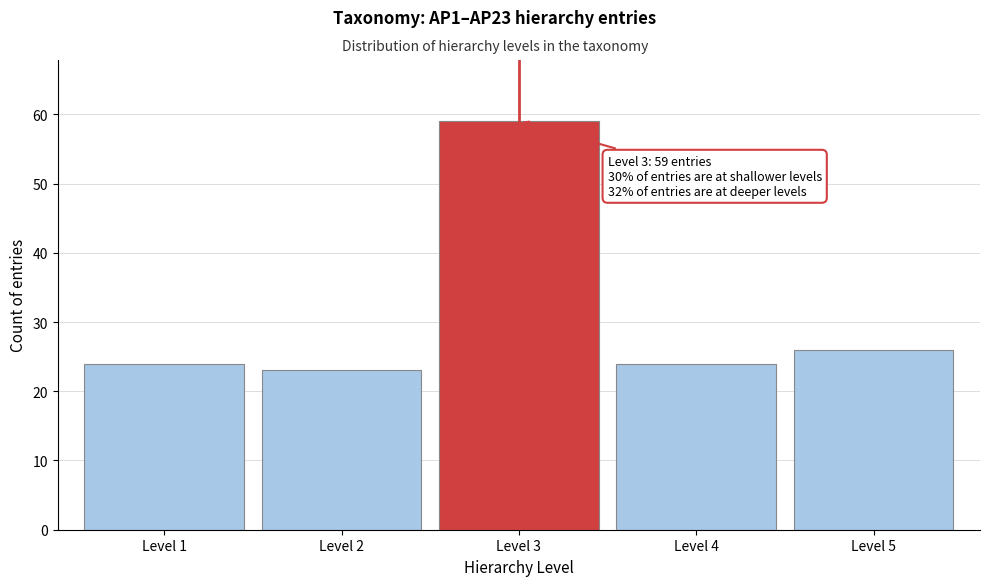

Reading left to right, extract all data points from this chart.

Level 1=24	Level 2=23	Level 3=59	Level 4=24	Level 5=26